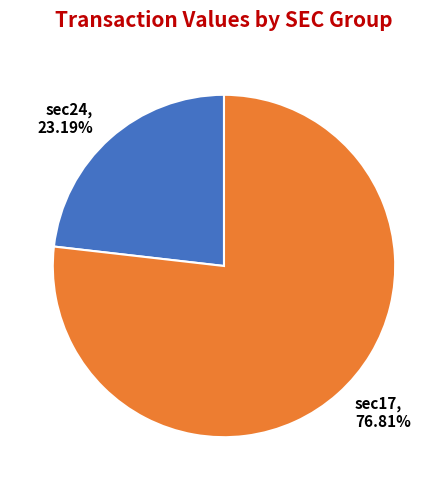

What is the majority slice?

sec17, 76.81%